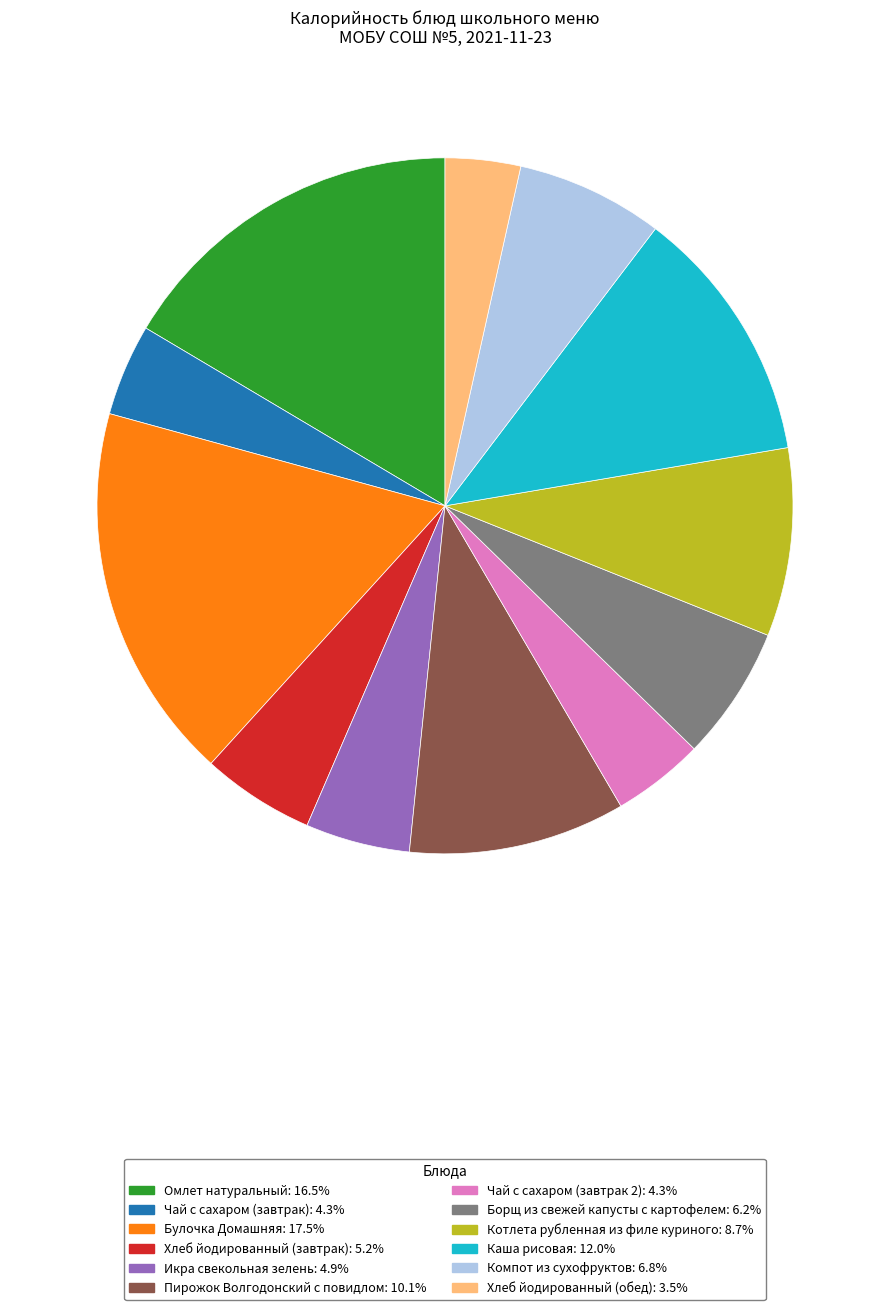

How many slices are in this pie chart?

12